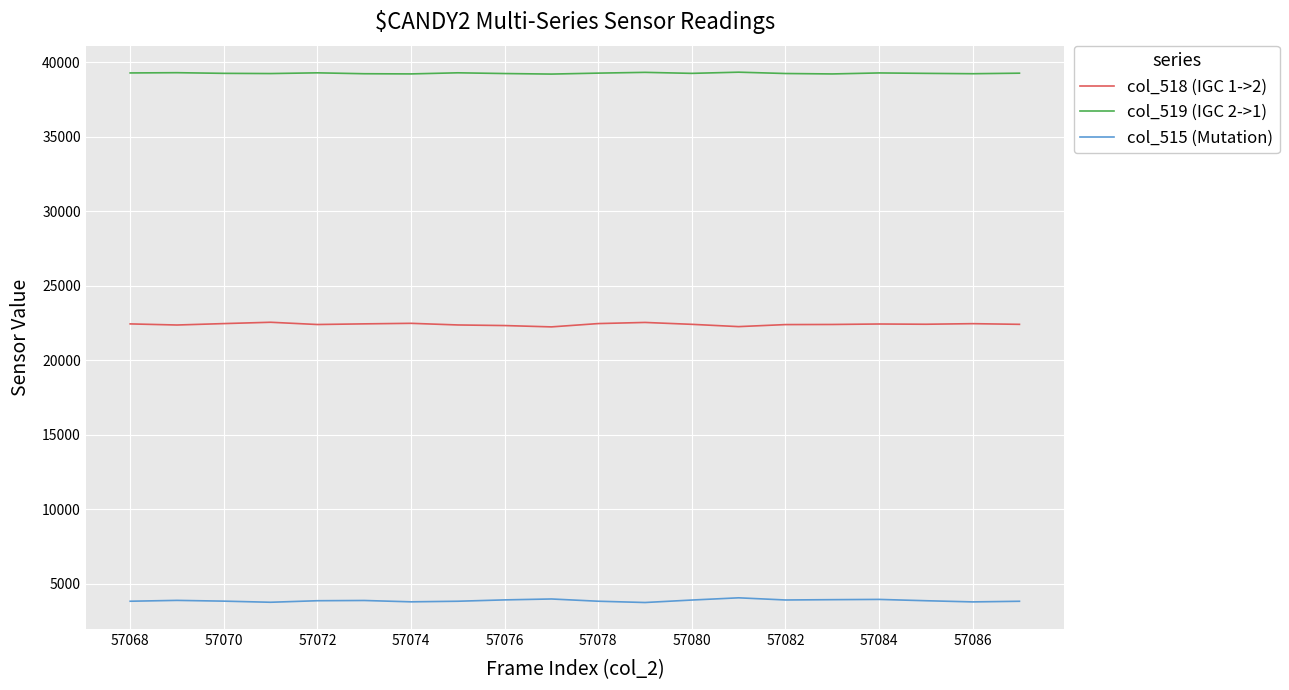

List the series in order of their peak value, highest first.

col_519 (IGC 2->1), col_518 (IGC 1->2), col_515 (Mutation)